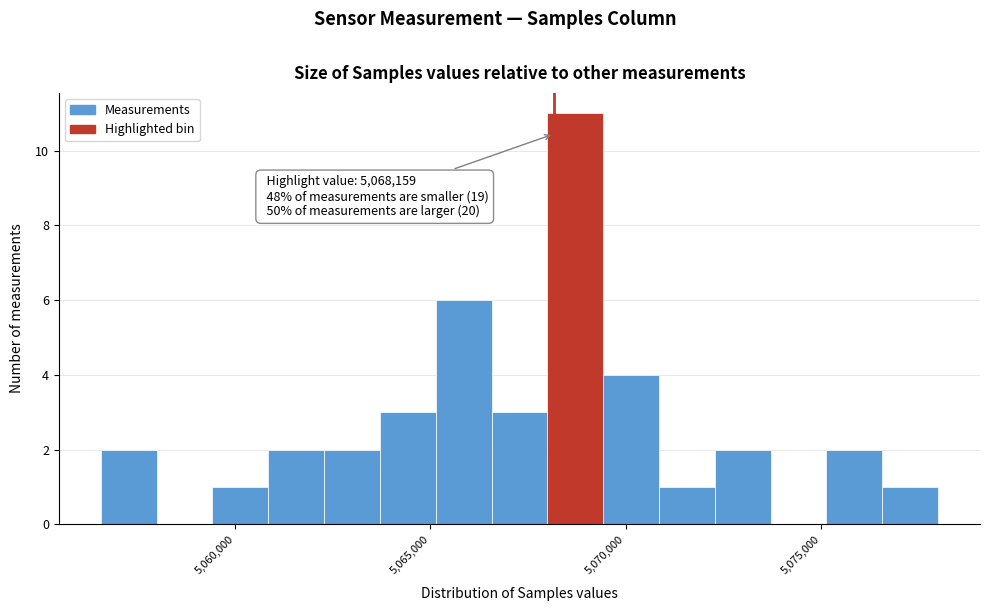

Read against the x-axis, roughly where is the centre of the tallest bar?

5068500